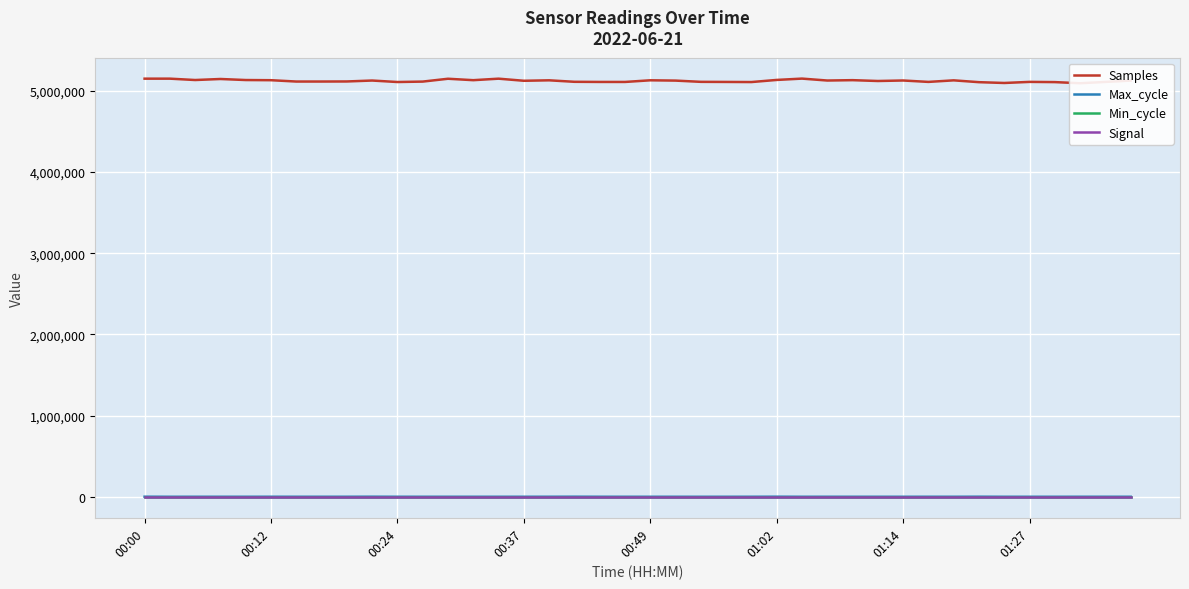

What value does the Min_cycle series have at 32?

27